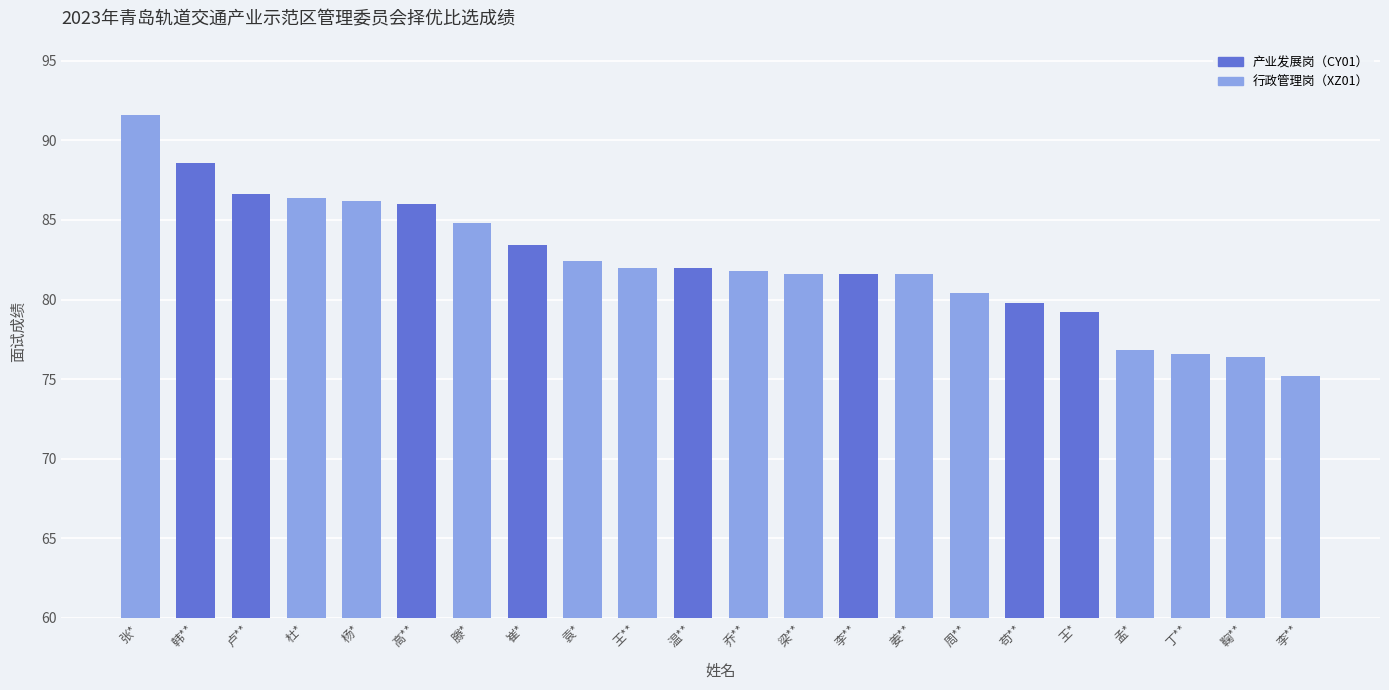

List the labels in order of value, smallest first.

李**, 鞠**, 丁**, 孟*, 王*, 苟**, 周**, 梁**, 李**, 姜**, 乔**, 王**, 温**, 袁*, 崔*, 滕*, 高**, 杨*, 杜*, 卢**, 韩**, 张*